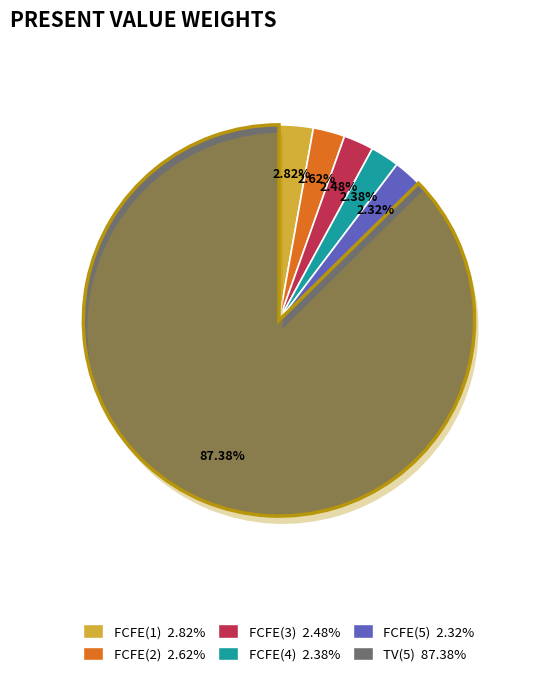

To the nearest percent, what is the average slice percentage?

17%